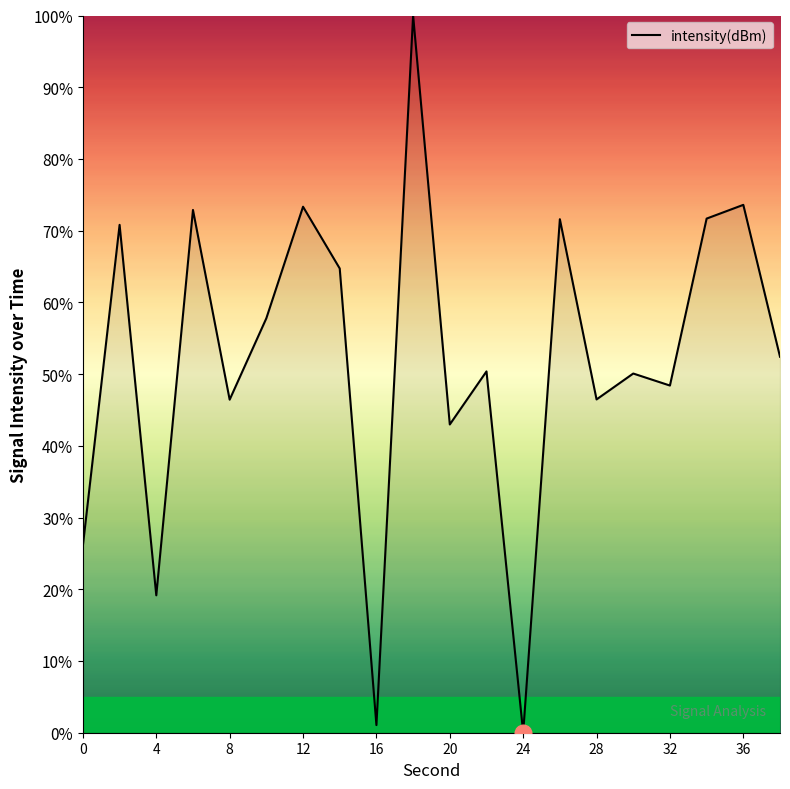

What is the difference between the maximum and minimum values?

100.0